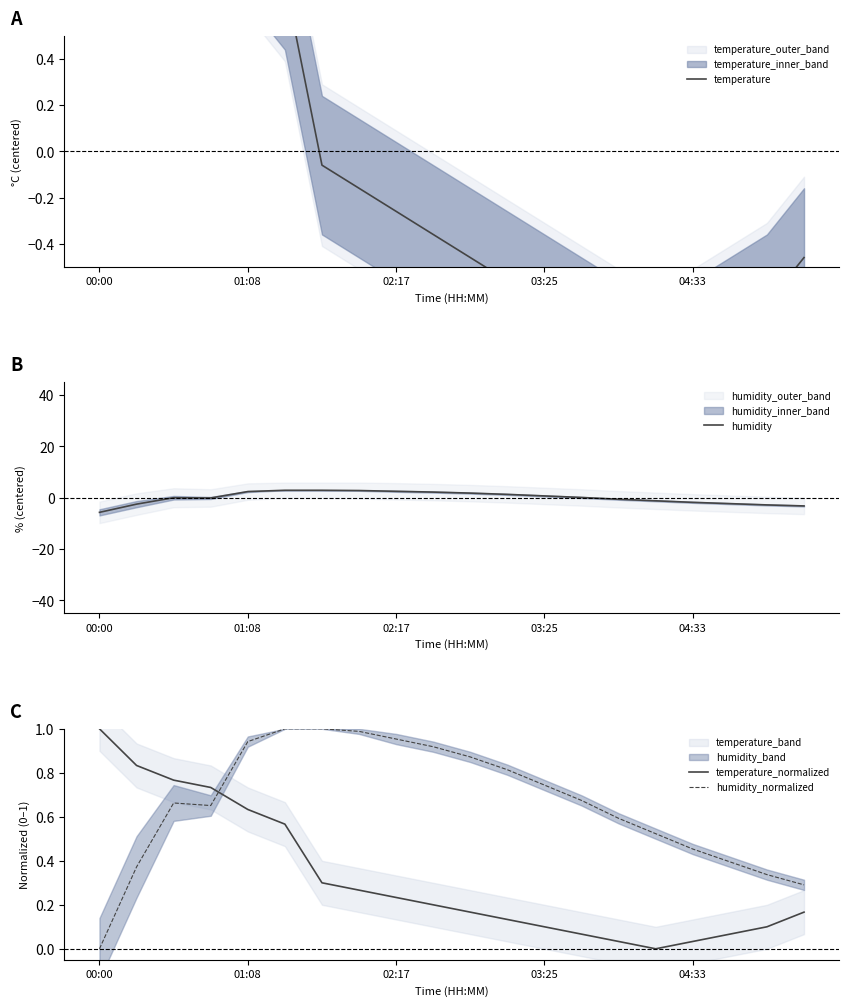

Is the value of temperature_normalized at 01:08 greater than the value of humidity_normalized at 02:17?

No